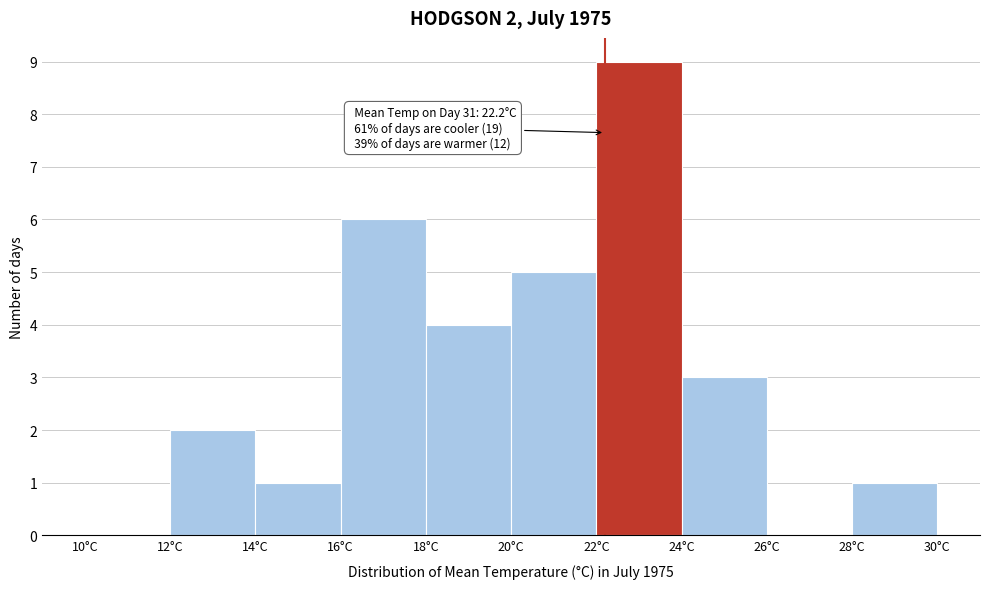

Which range on the x-axis has the tallest bar?

22 to 24